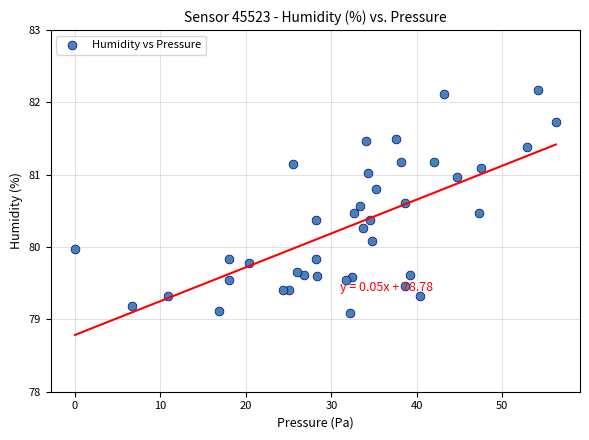

What is the range of Y values (max minus min)?

3.1